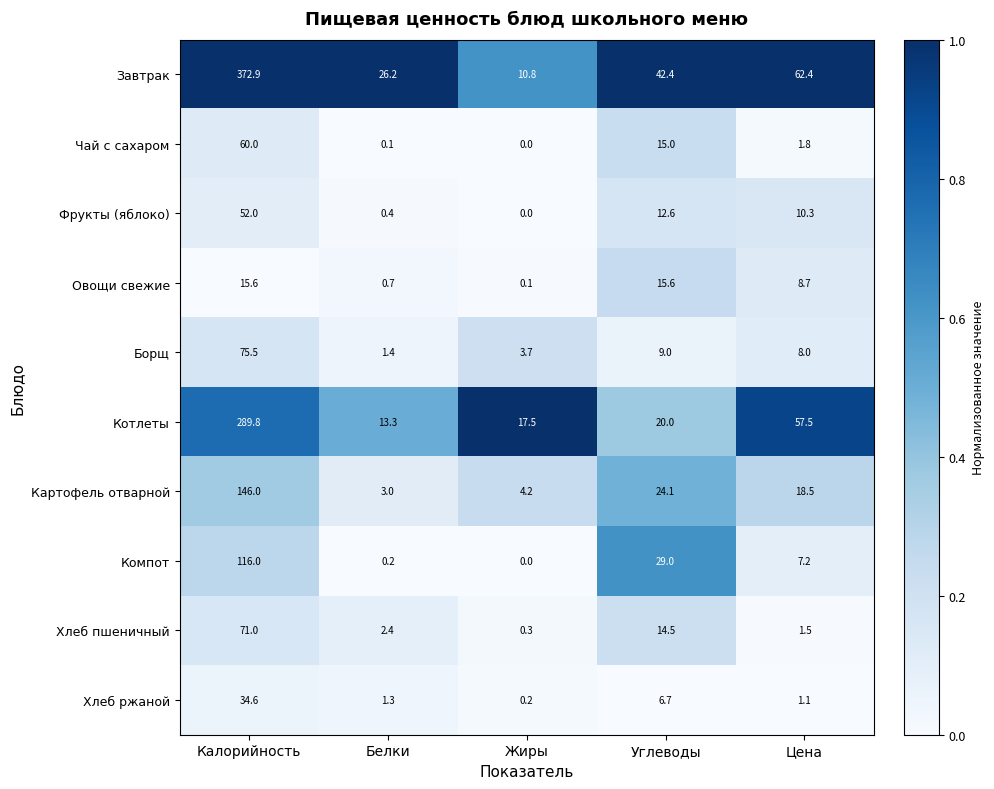

What is the total value across all series at Жиры?

36.8